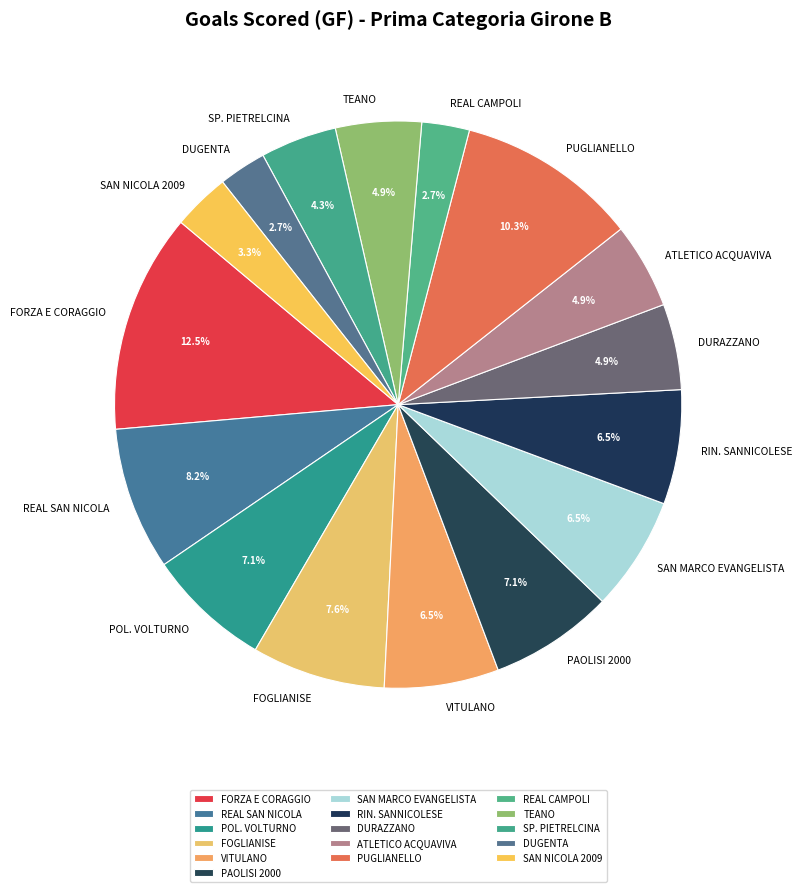

The PUGLIANELLO slice represents 17% of the pie. True or false?

False